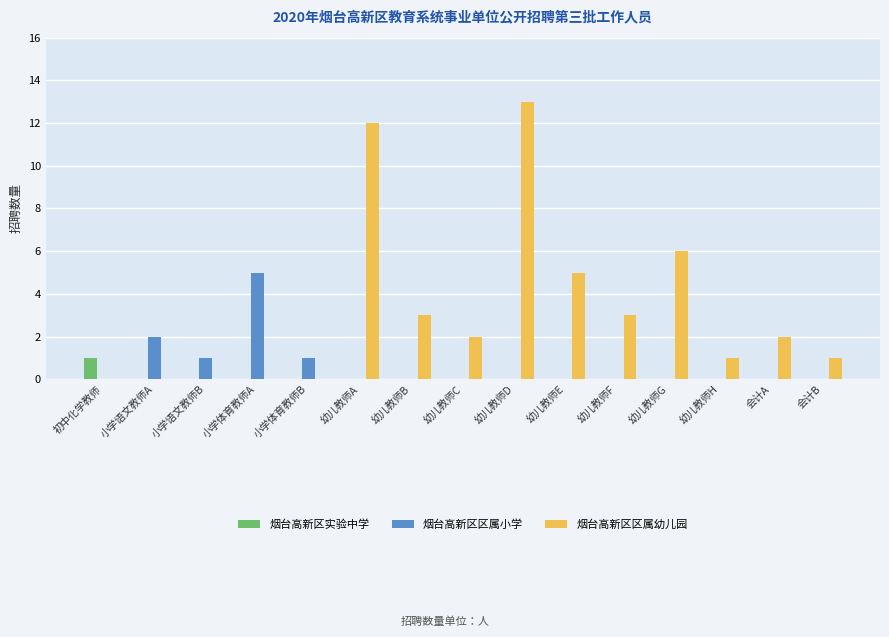

Count the 烟台高新区区属小学 values in the range 0 to 1.

13